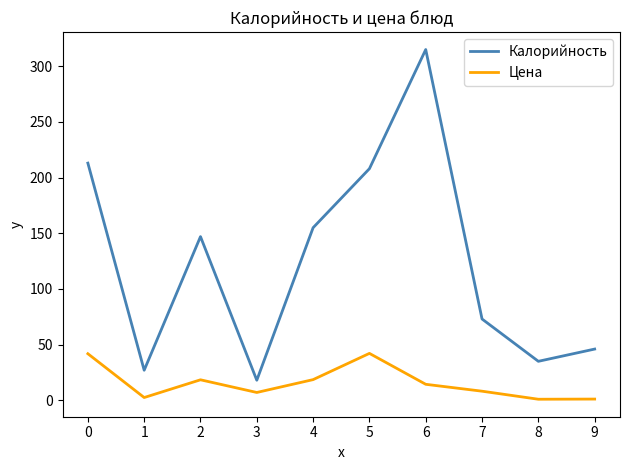

True or false: Калорийность has a value of 73.0 at 7.

True